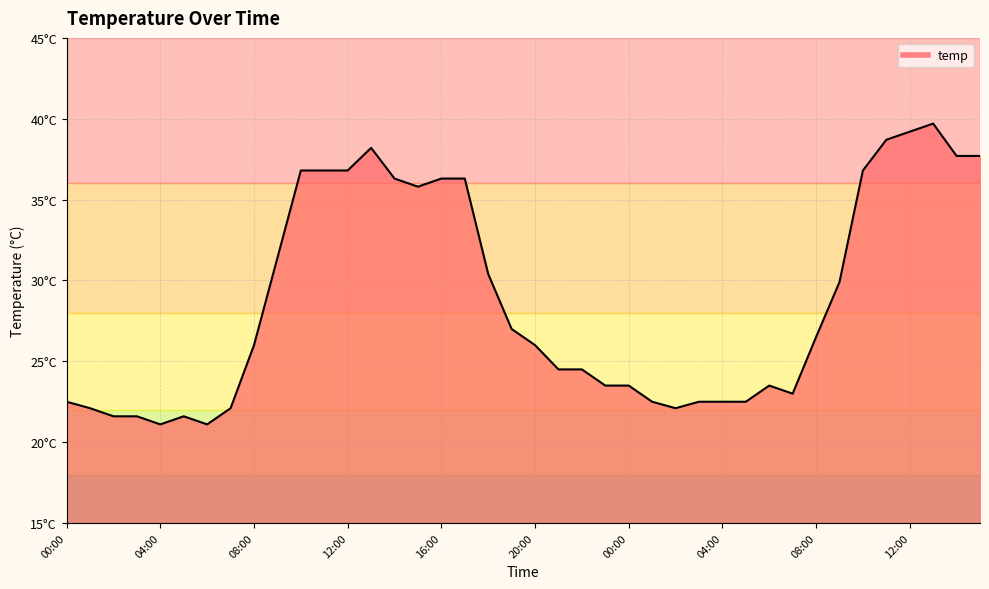

What is the smallest value displayed?

21.1